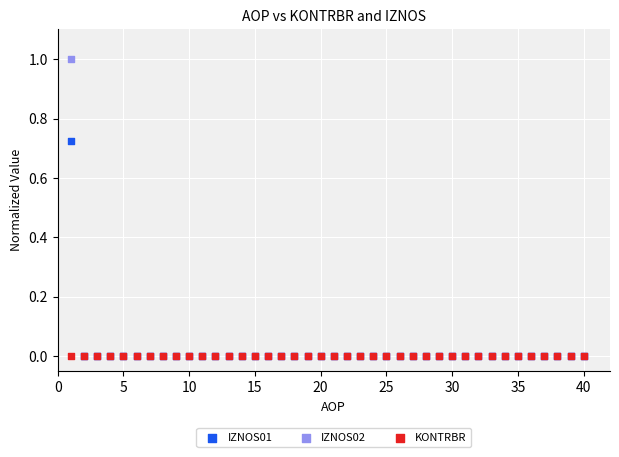

What are all the series names shown in the legend?

IZNOS01, IZNOS02, KONTRBR